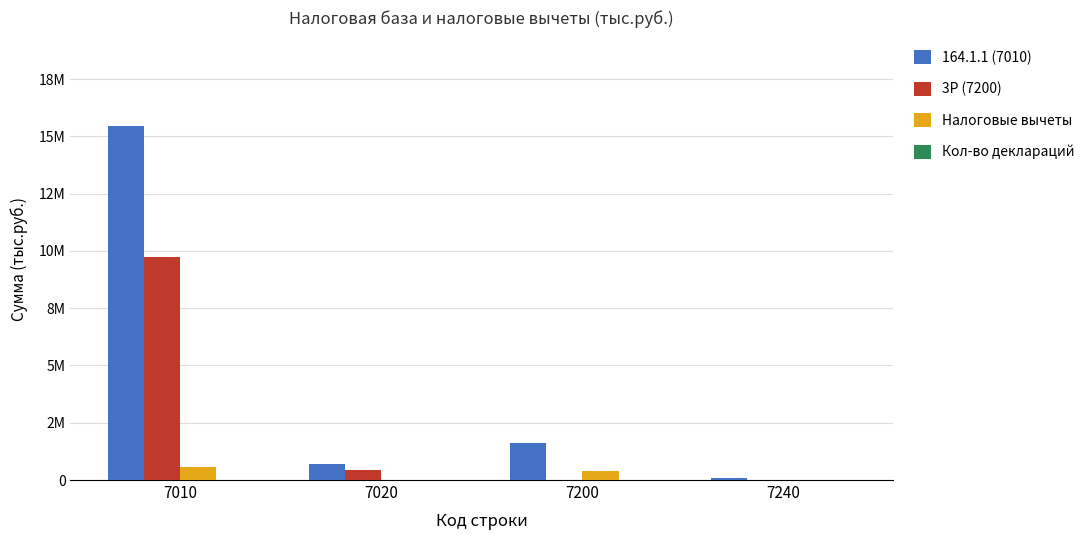

Read the Налоговые вычеты value at 7010.

555093